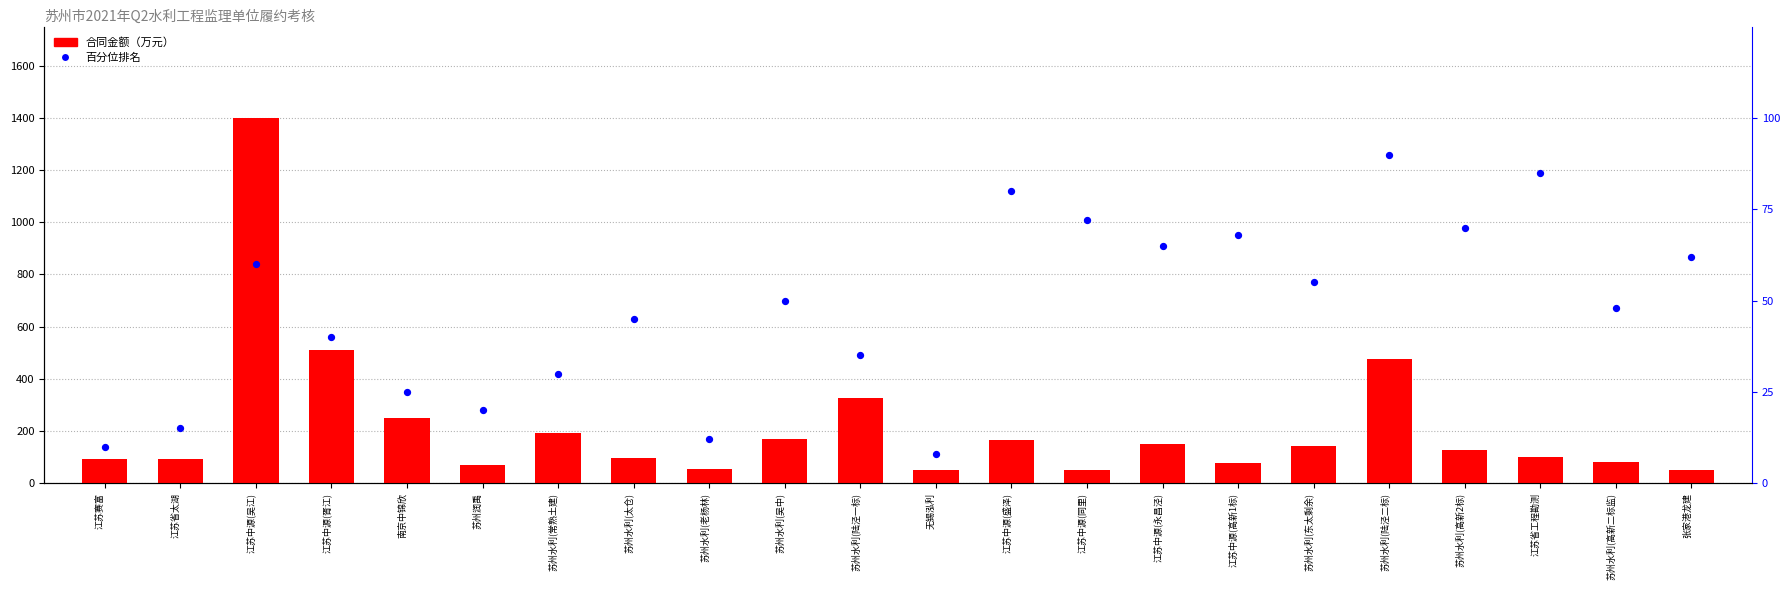

At which category is the sum across all series the highest?

江苏中源(吴江)